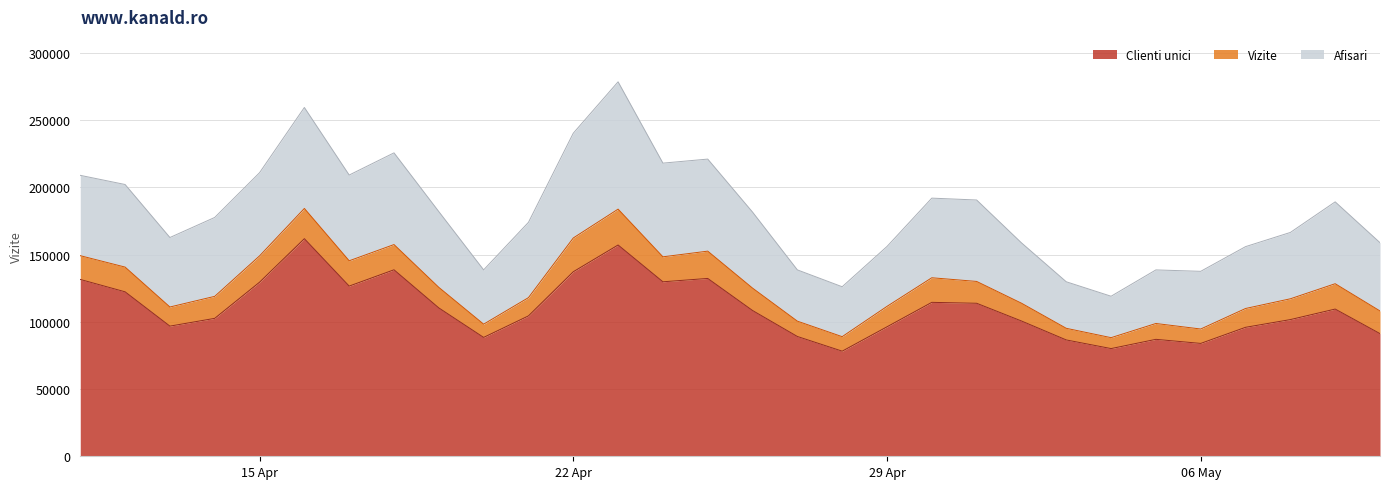

What are all the series names shown in the legend?

Clienti unici, Vizite, Afisari